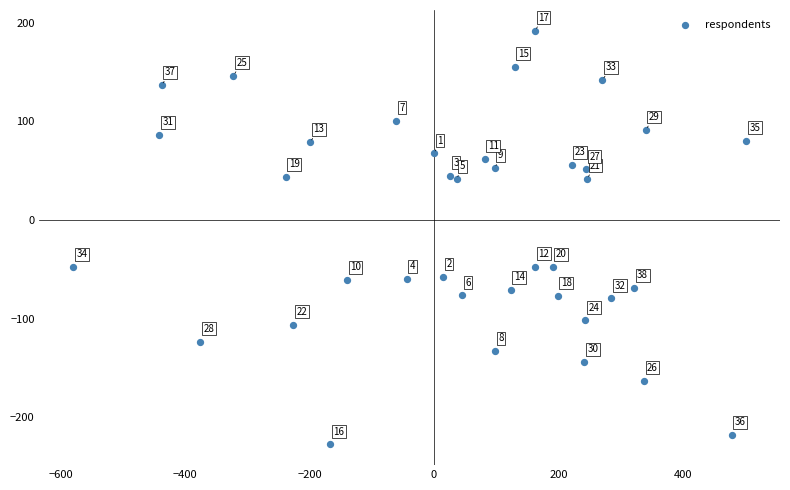

What Y value in the scatter plot is closest to -17?

-47.4